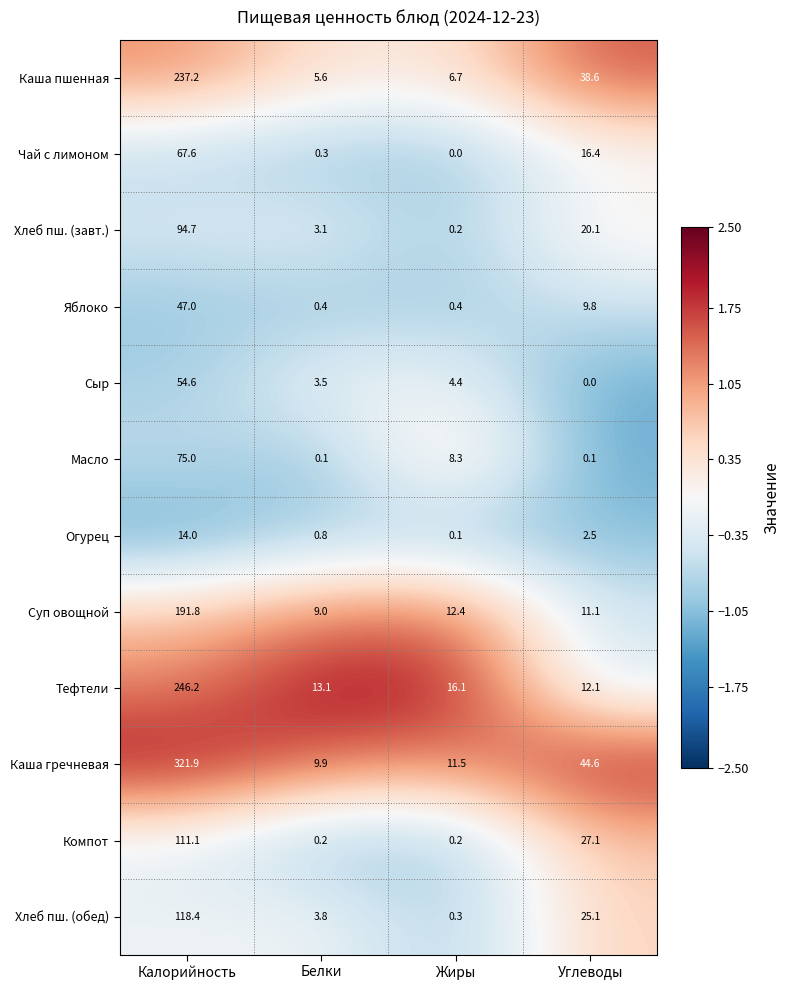

What is the difference between the highest and lowest values at Белки?

13.0